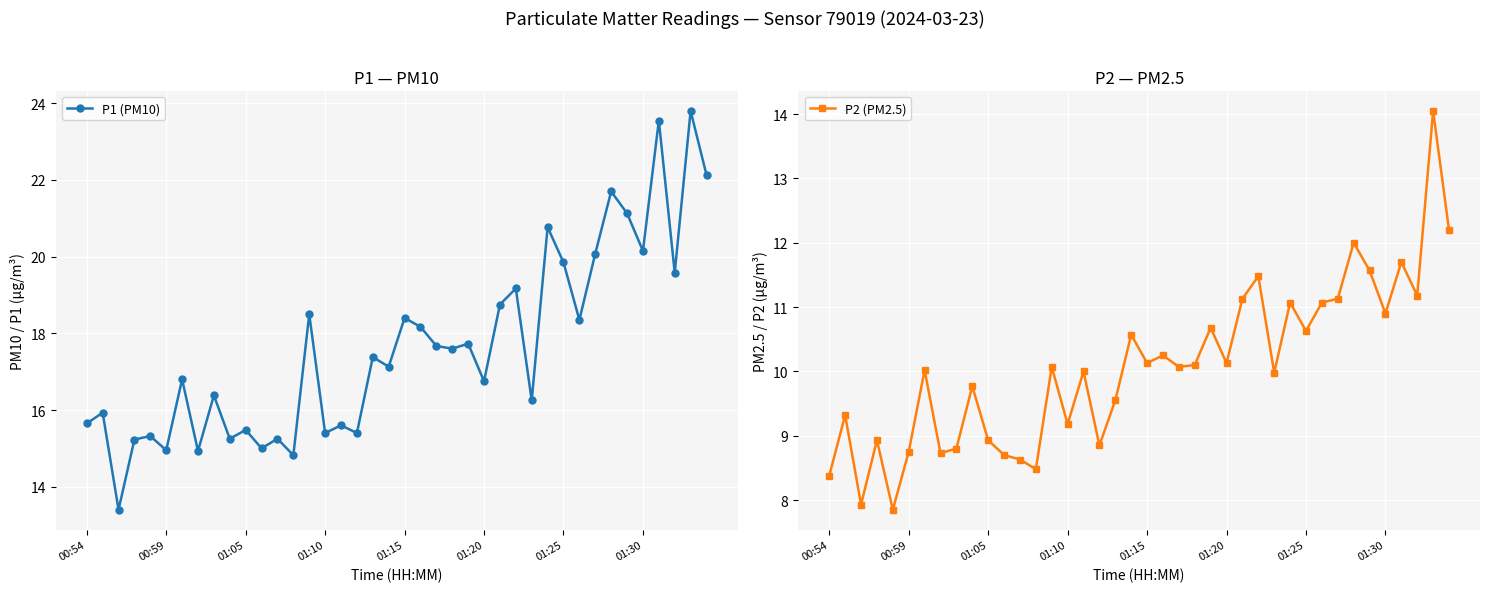

What is the difference between the highest and lowest values at 29?

9.7